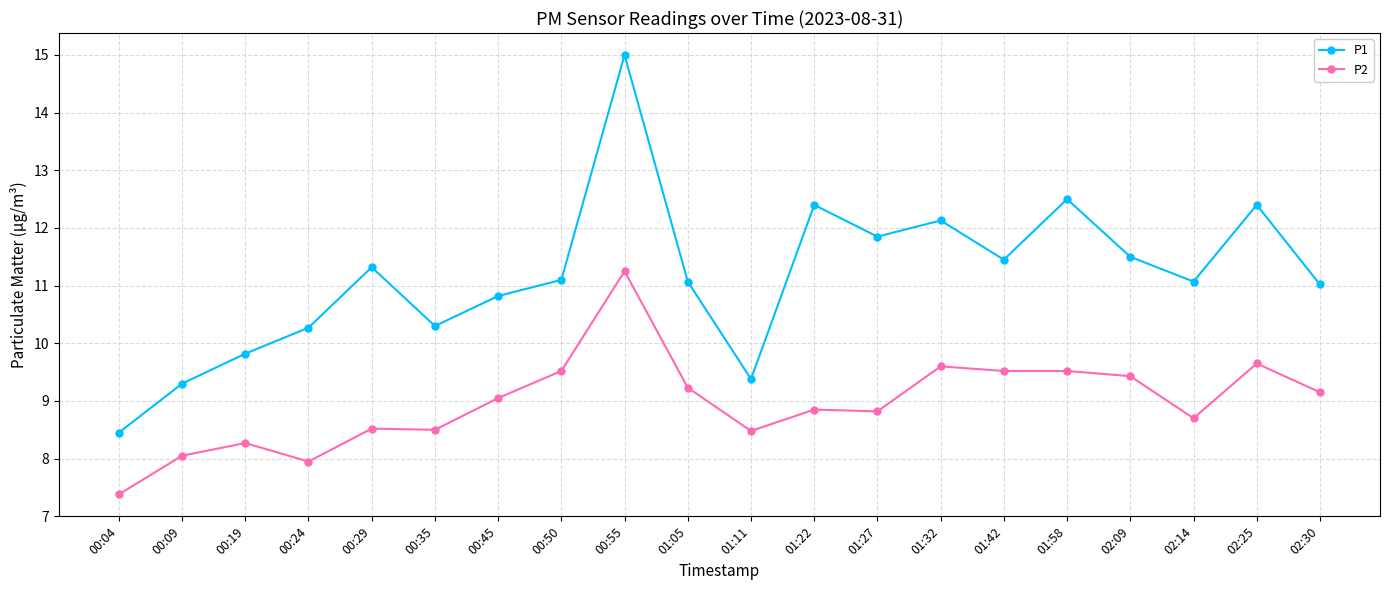

What is the label of the 12th point from the left?

01:22